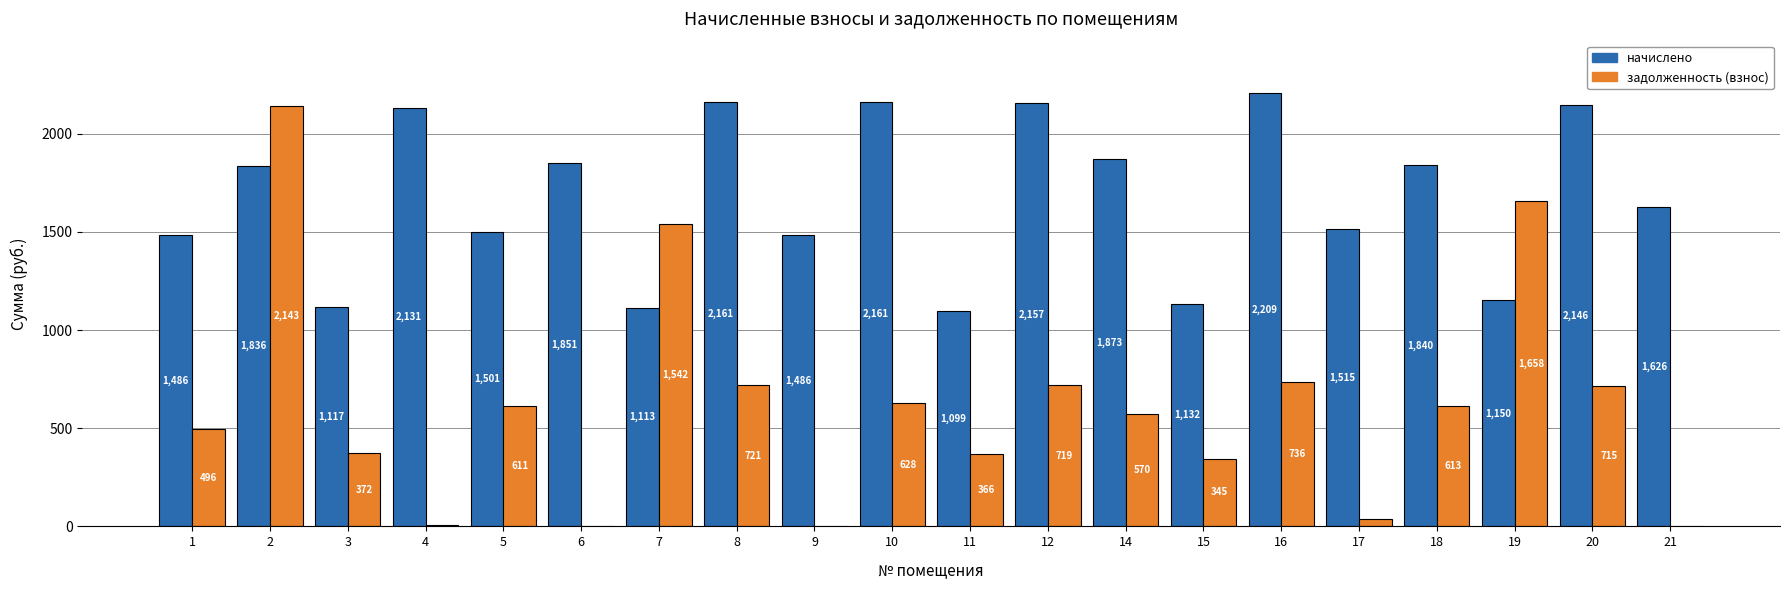

What is the sum of all начислено values?

33588.6